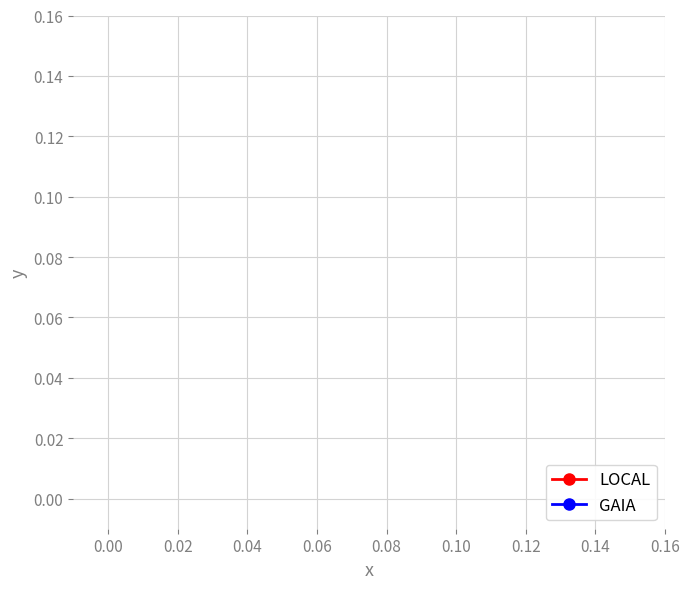

Is this an area chart (filled region under the line)?

No